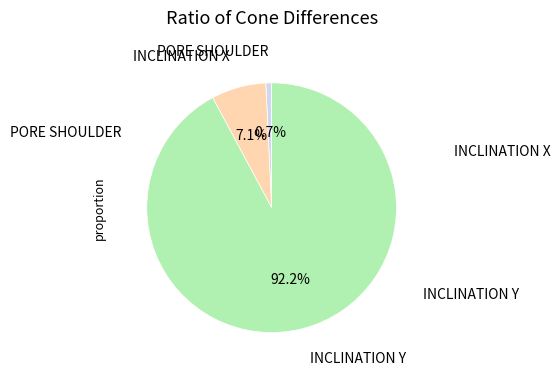

Is there a majority slice in this chart?

Yes